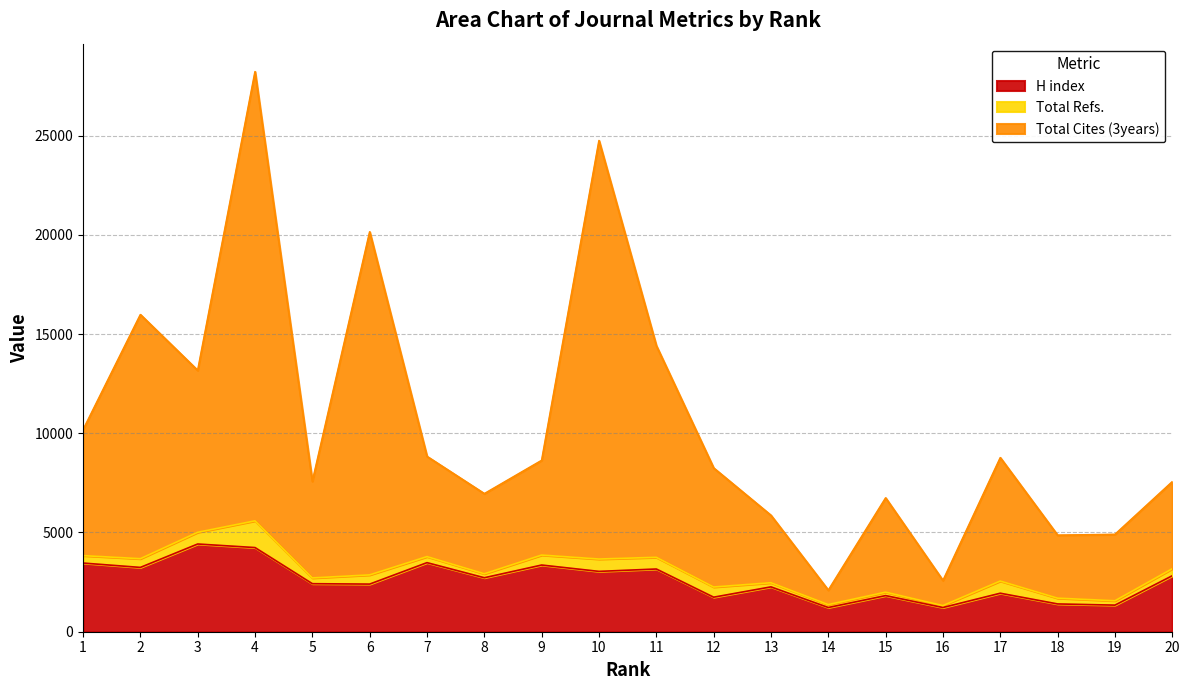

The value of H index at 9 is 5328. True or false?

False